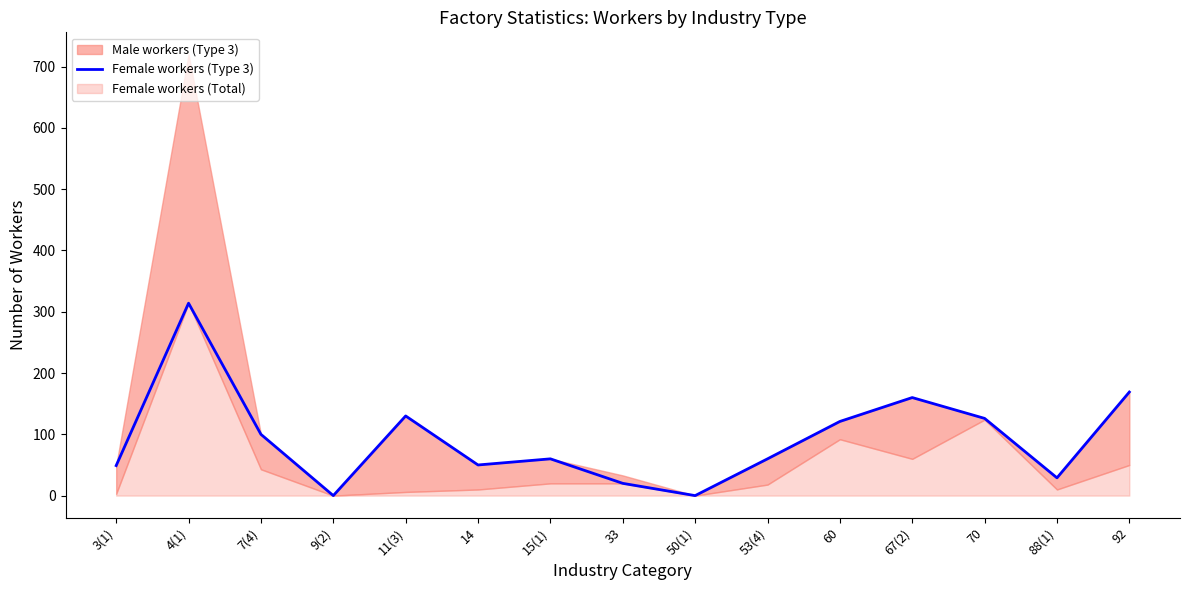

What position from the right is 53(4)?

6